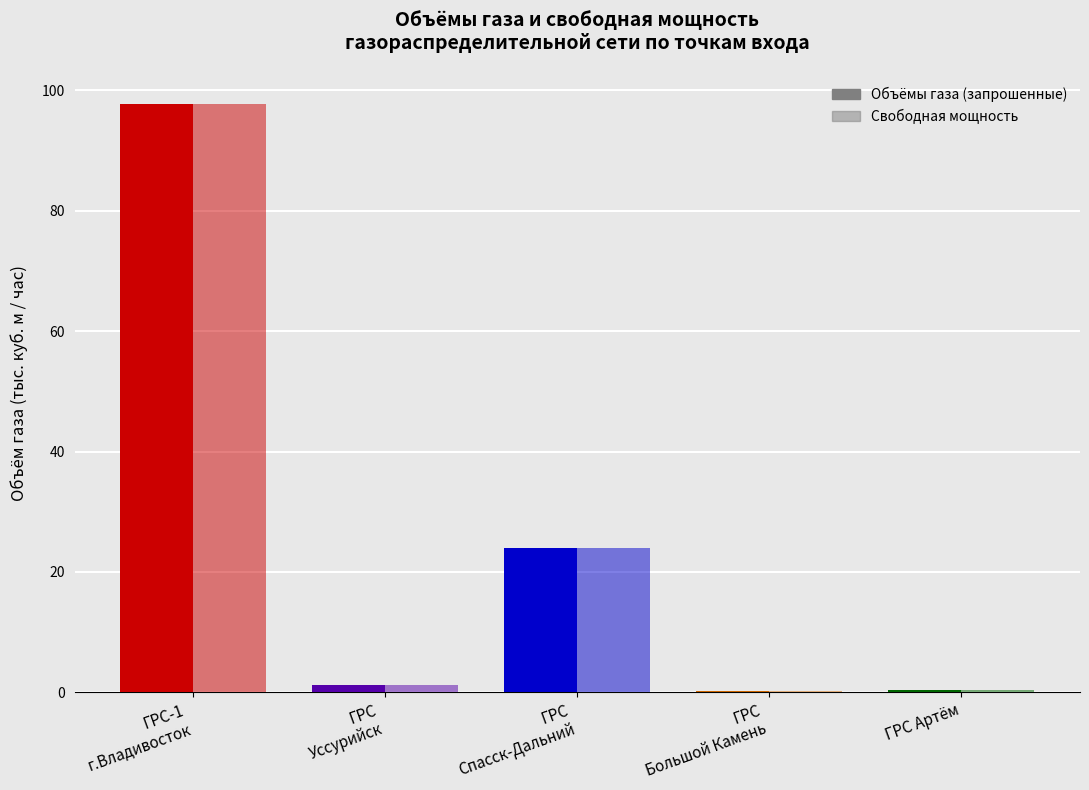

At which category does the chart reach its minimum across all series?

ГРС
Большой Камень